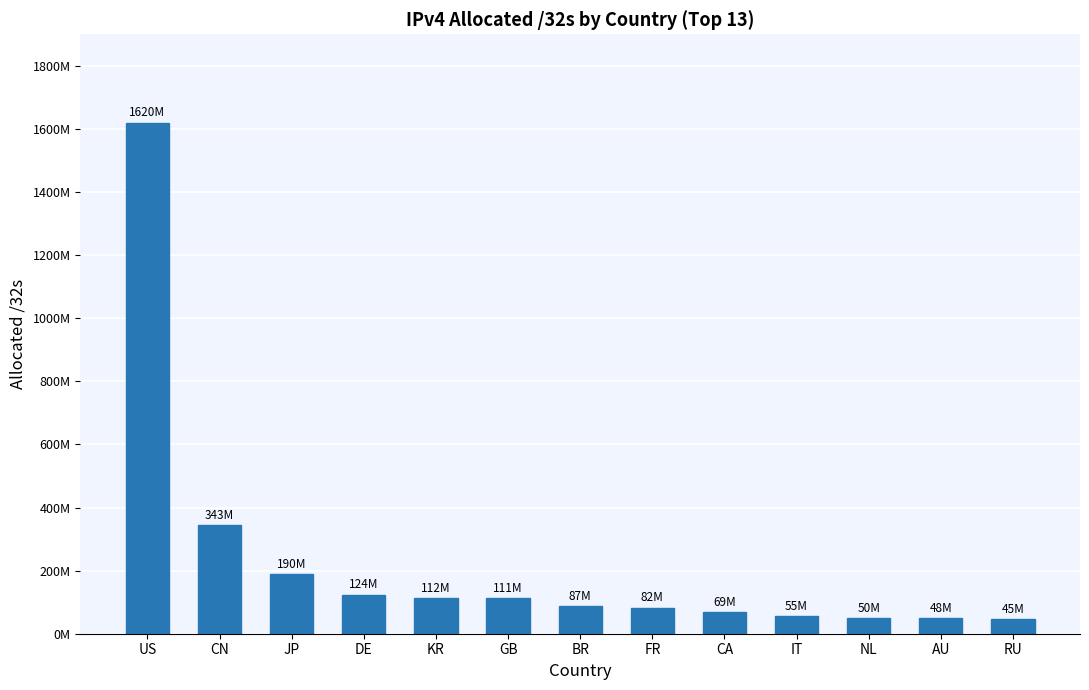

Approximately how many times larger is the value at US compared to NL?

32.3